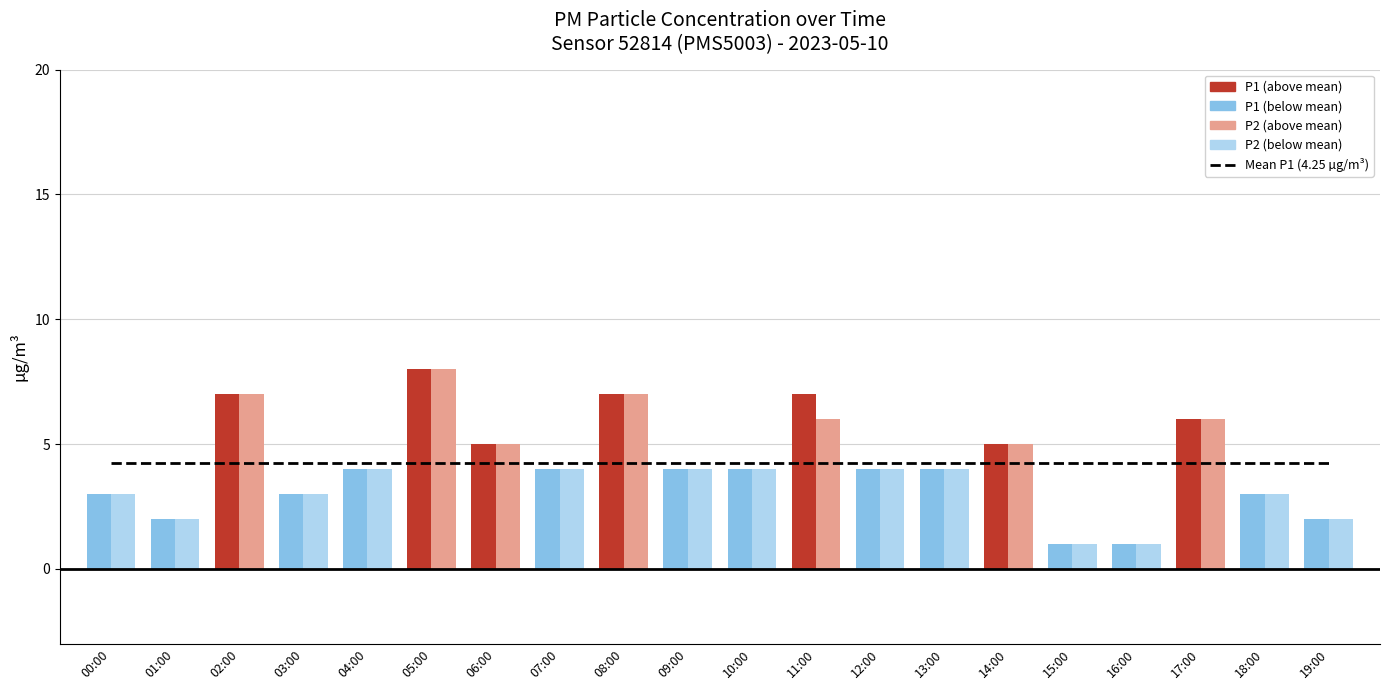

How many data points in P1 are less than 4?

7